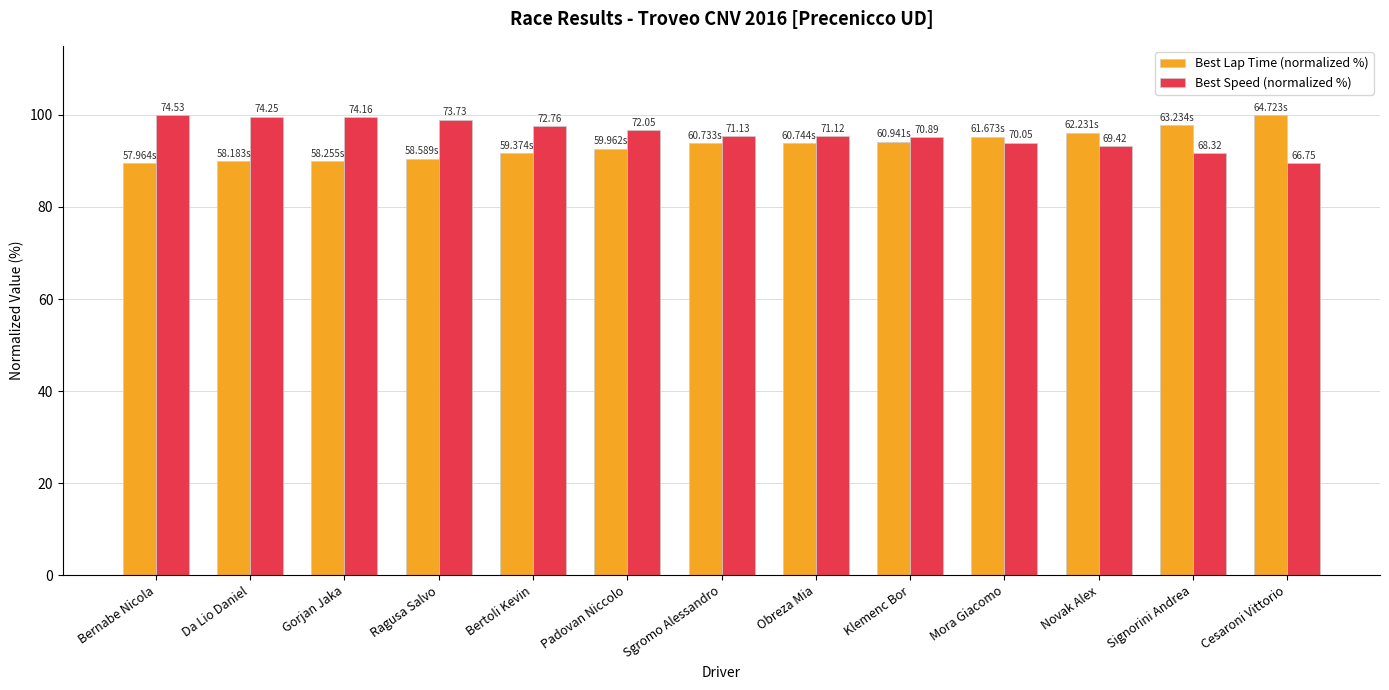

Which series has the largest total across all categories?

Best Speed (normalized %)